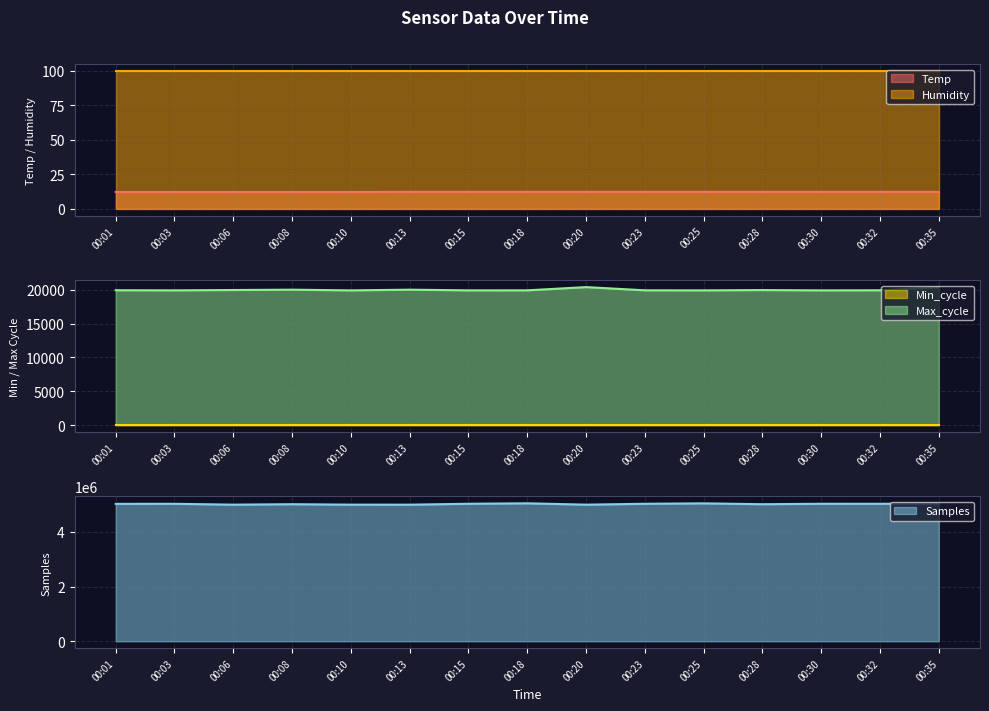

How many interior local peaks does the Samples series have?

5